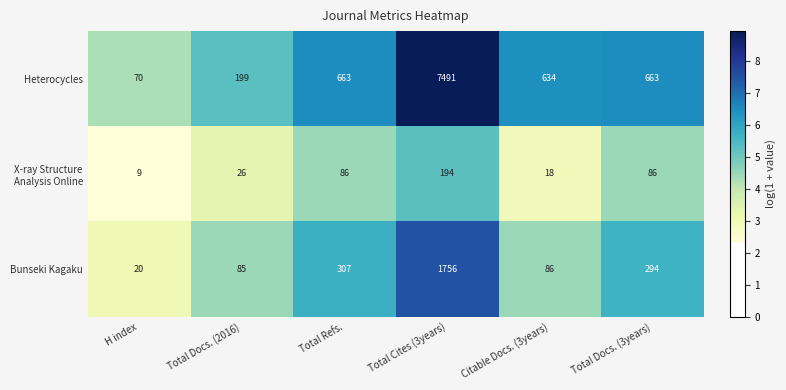

What is the maximum value shown in the chart?

7491